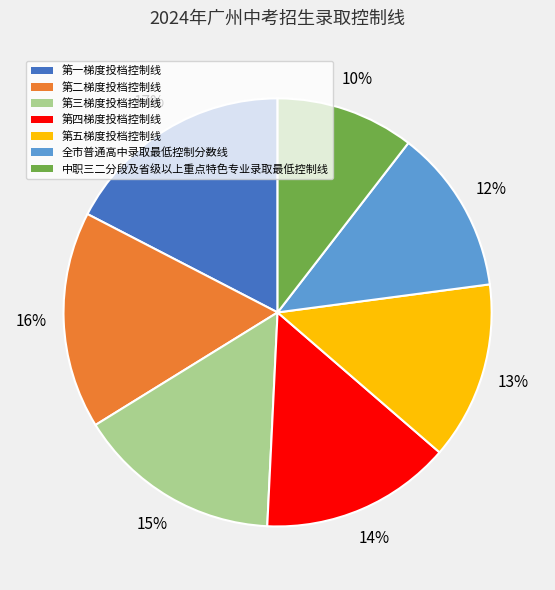

Is the sum of 第五梯度投档控制线 and 中职三二分段及省级以上重点特色专业录取最低控制线 greater than half?

No